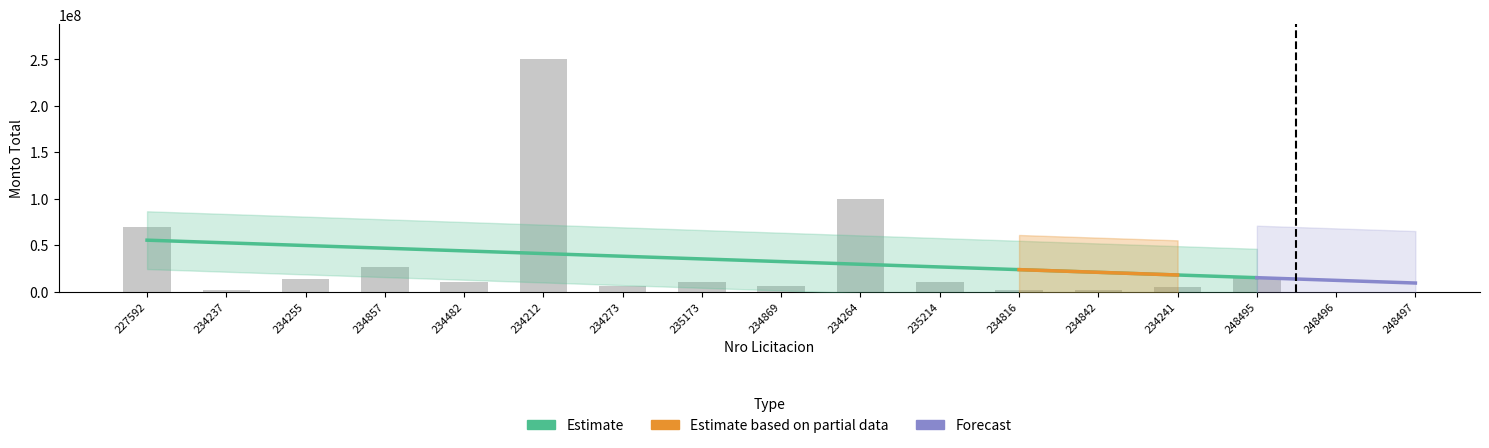

What is the ratio of the value at 234241 to the value at 234255?

0.4